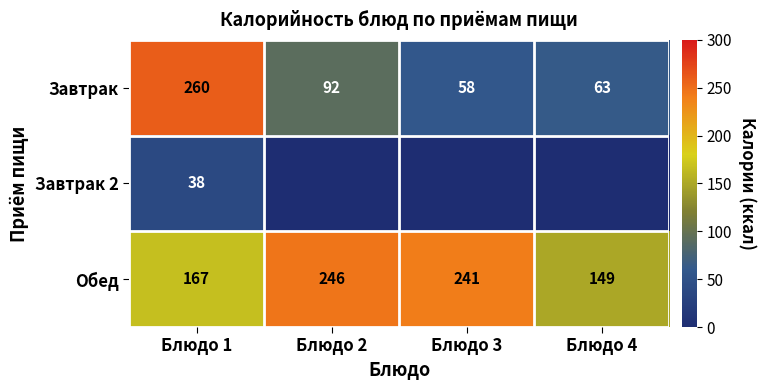

What is the difference between the maximum and second lowest values in the Завтрак series?

197